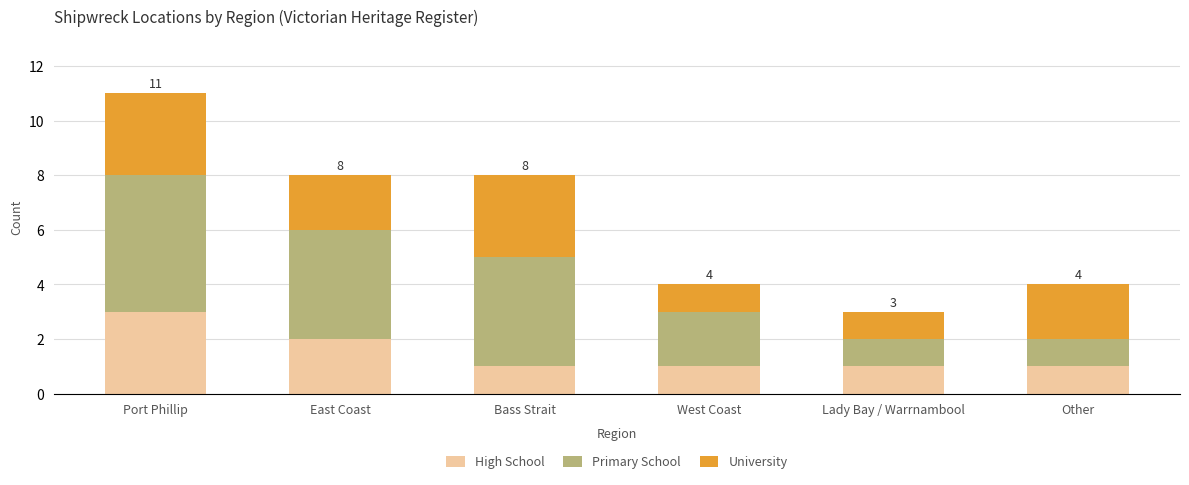

What is the sum of the High School values at Port Phillip and Bass Strait?

4